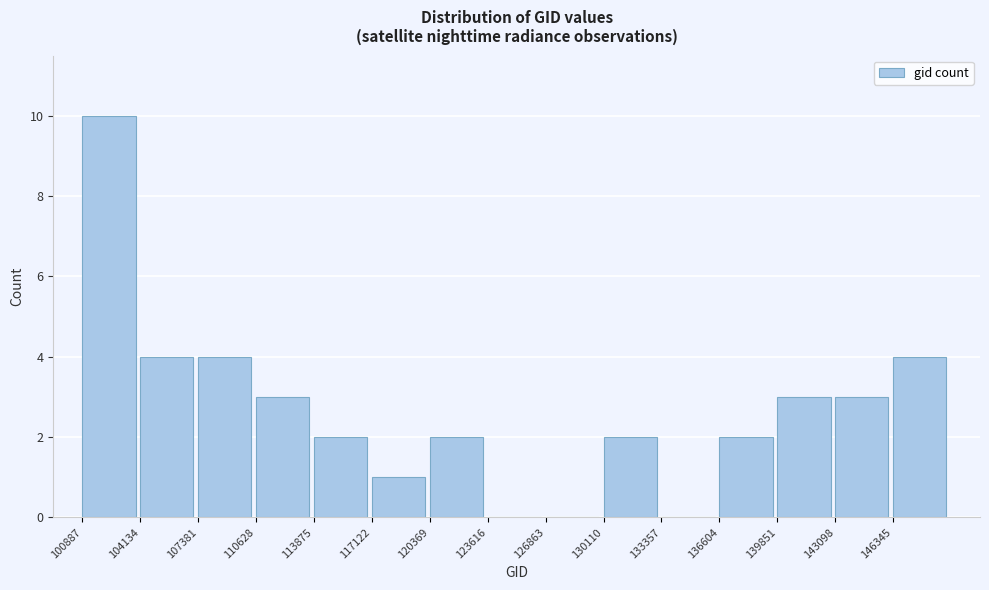

What is the height of the bar covering 110500 to 114000 on the x-axis? Neither the bar edges nor the heights are printed on the chart, so give them approximately, as read against the axes.

3